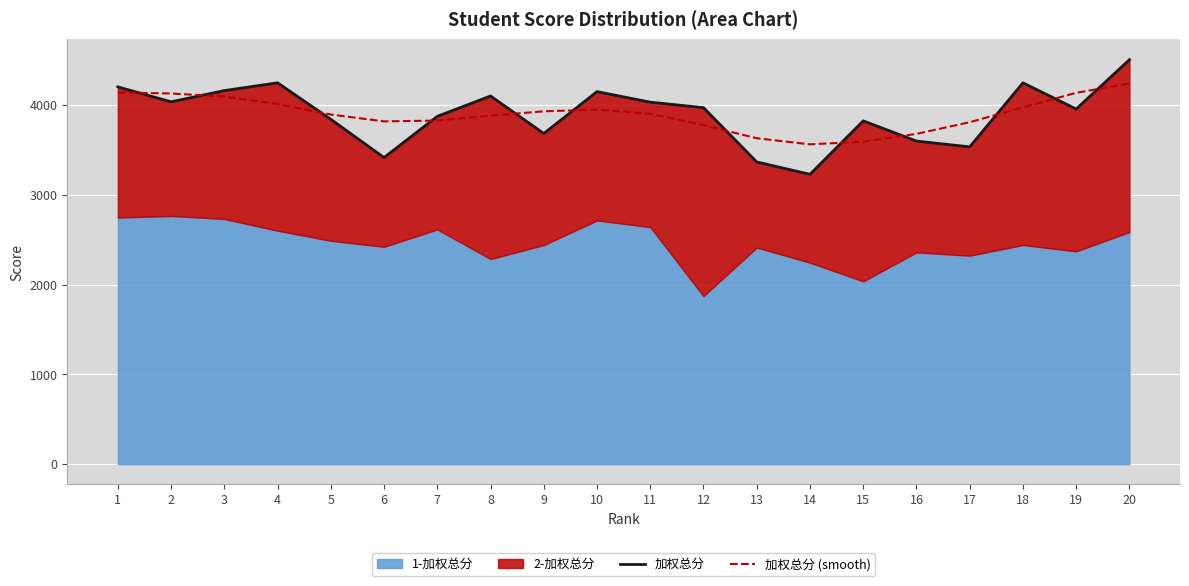

What is the minimum value shown in the chart?

3228.8